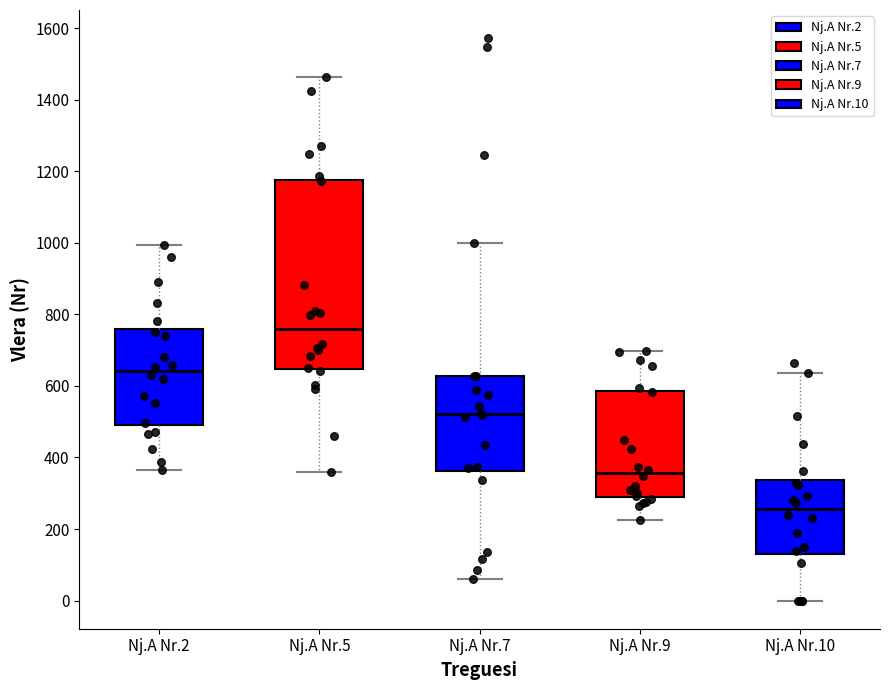

Where does the upper whisker of the box for Nj.A Nr.7 end on the y-axis? The values are not printed on the chart, so give them approximately, as read against the axis.

1000